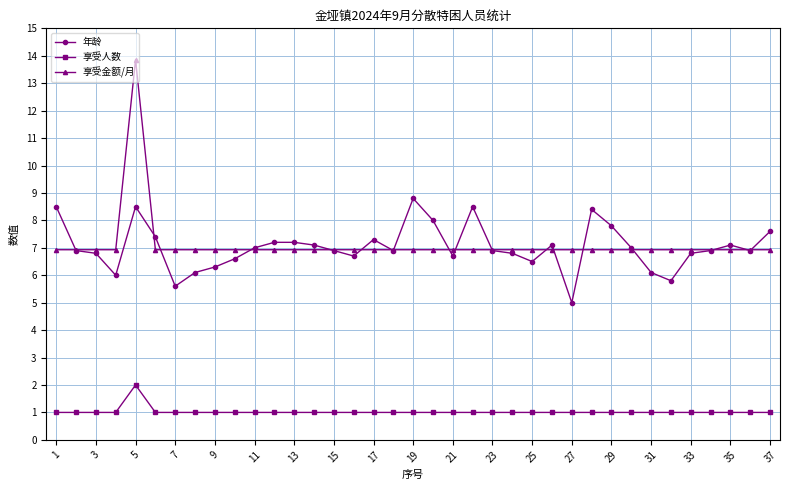

Does the chart display data point markers on the line(s)?

Yes